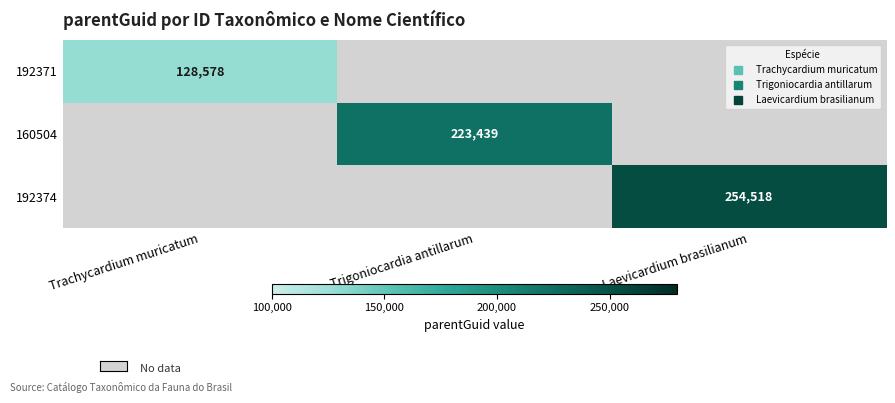

Count the number of data series in this chart.

3